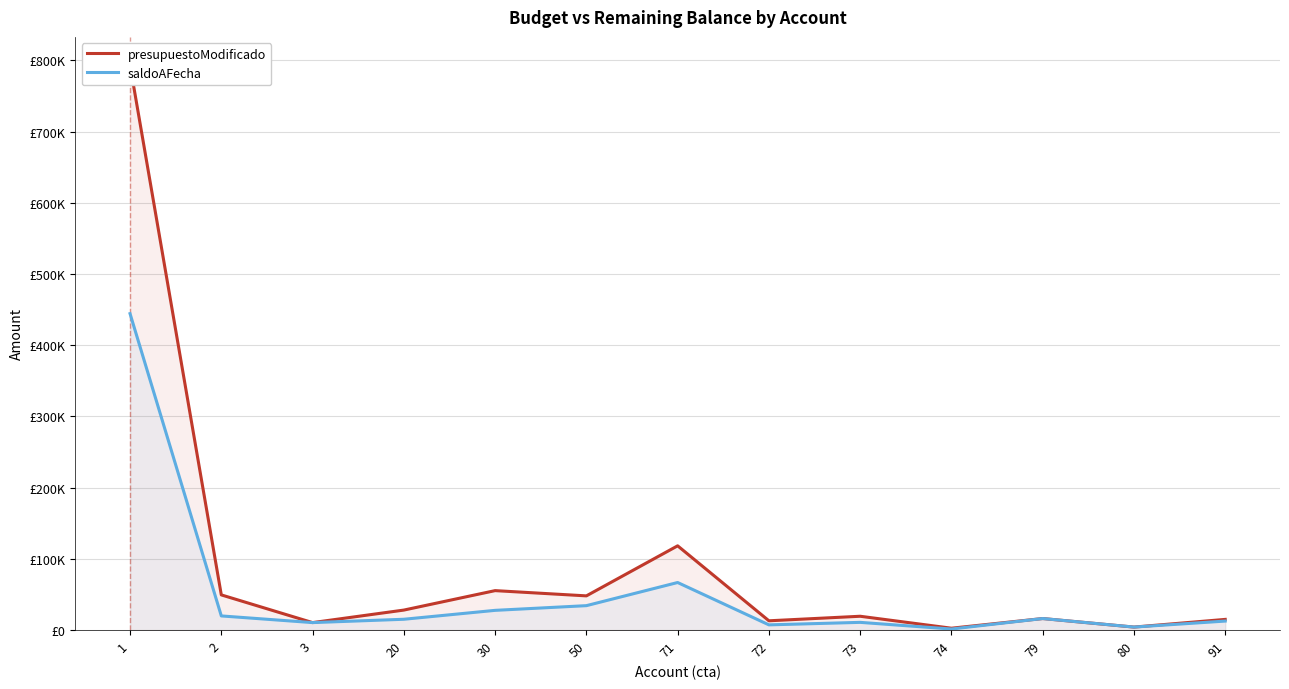

Which series has the largest total across all categories?

presupuestoModificado